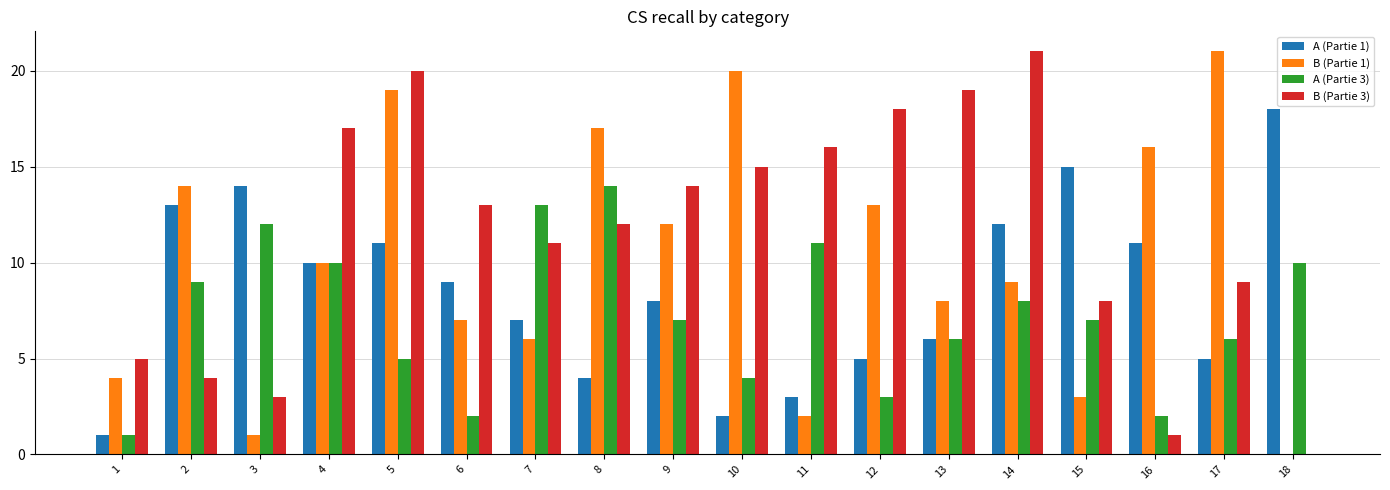

The B (Partie 3) series shows 19 at 13. True or false?

True